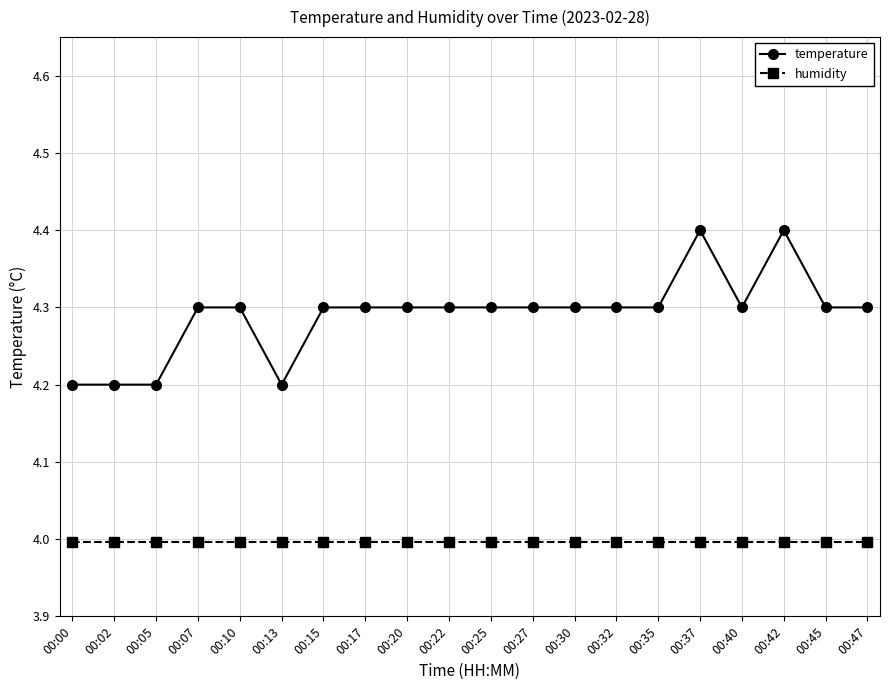

True or false: temperature and humidity intersect in this chart.

False